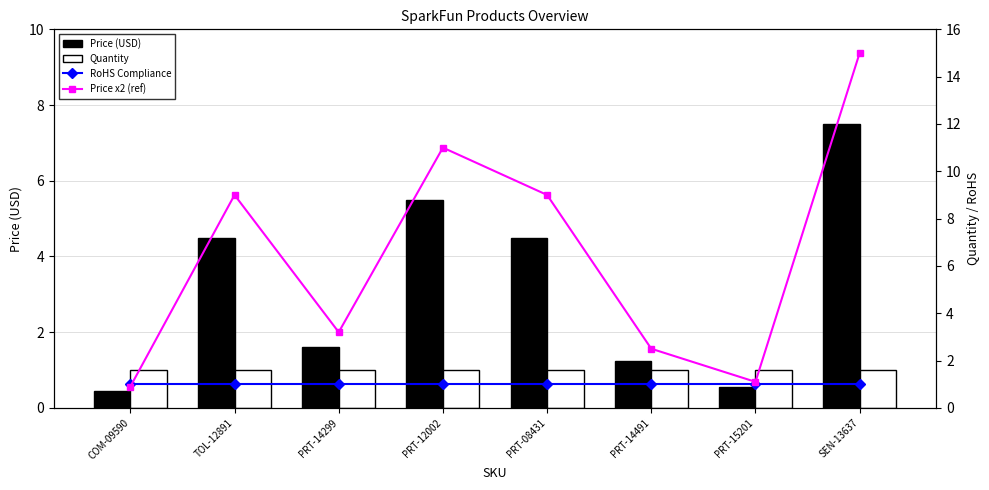

Reading left to right, what are all the values shown in this chart?

Price (USD): COM-09590=0.5	TOL-12891=4.5	PRT-14299=1.6	PRT-12002=5.5	PRT-08431=4.5	PRT-14491=1.2	PRT-15201=0.6	SEN-13637=7.5
Quantity: COM-09590=1.0	TOL-12891=1.0	PRT-14299=1.0	PRT-12002=1.0	PRT-08431=1.0	PRT-14491=1.0	PRT-15201=1.0	SEN-13637=1.0
RoHS Compliance: COM-09590=1.0	TOL-12891=1.0	PRT-14299=1.0	PRT-12002=1.0	PRT-08431=1.0	PRT-14491=1.0	PRT-15201=1.0	SEN-13637=1.0
Price x2 (ref): COM-09590=0.9	TOL-12891=9.0	PRT-14299=3.2	PRT-12002=11.0	PRT-08431=9.0	PRT-14491=2.5	PRT-15201=1.1	SEN-13637=15.0